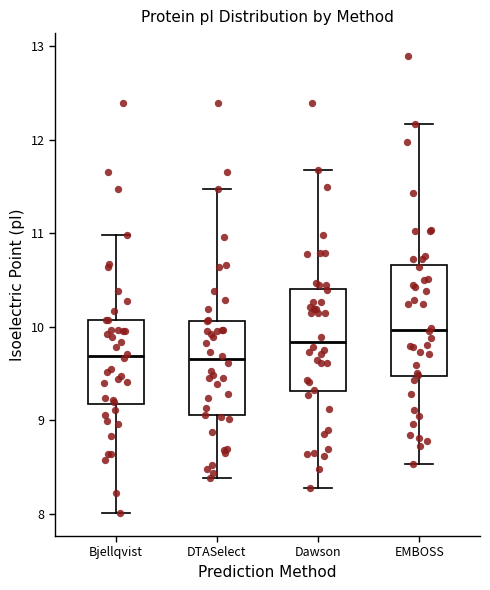

Reading left to right, read every box against the y-axis: the position of its median line, the range the box covers, and the ends of its whiskers. The values are not printed on the chart, so give them approximately, as read against the axis.

Bjellqvist: median 9.7, box 9.2 to 10.1, whiskers 8.0 to 11.0
DTASelect: median 9.7, box 9.1 to 10.1, whiskers 8.4 to 11.5
Dawson: median 9.8, box 9.3 to 10.4, whiskers 8.3 to 11.7
EMBOSS: median 10.0, box 9.5 to 10.7, whiskers 8.5 to 12.2